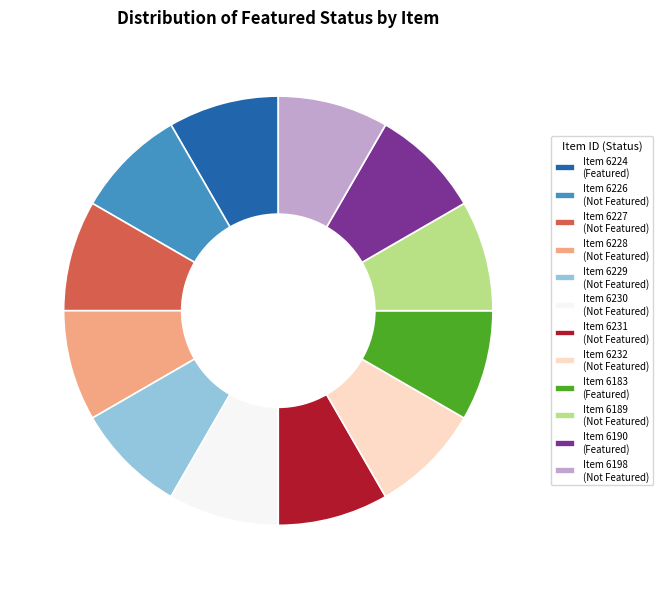

How many slices are in this pie chart?

12